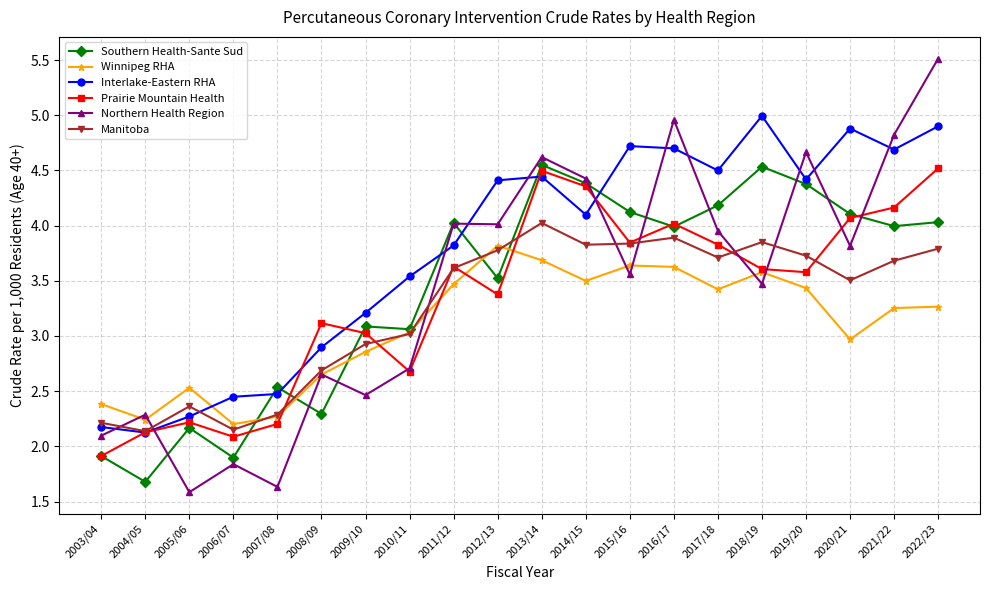

Which series has the largest total across all categories?

Interlake-Eastern RHA